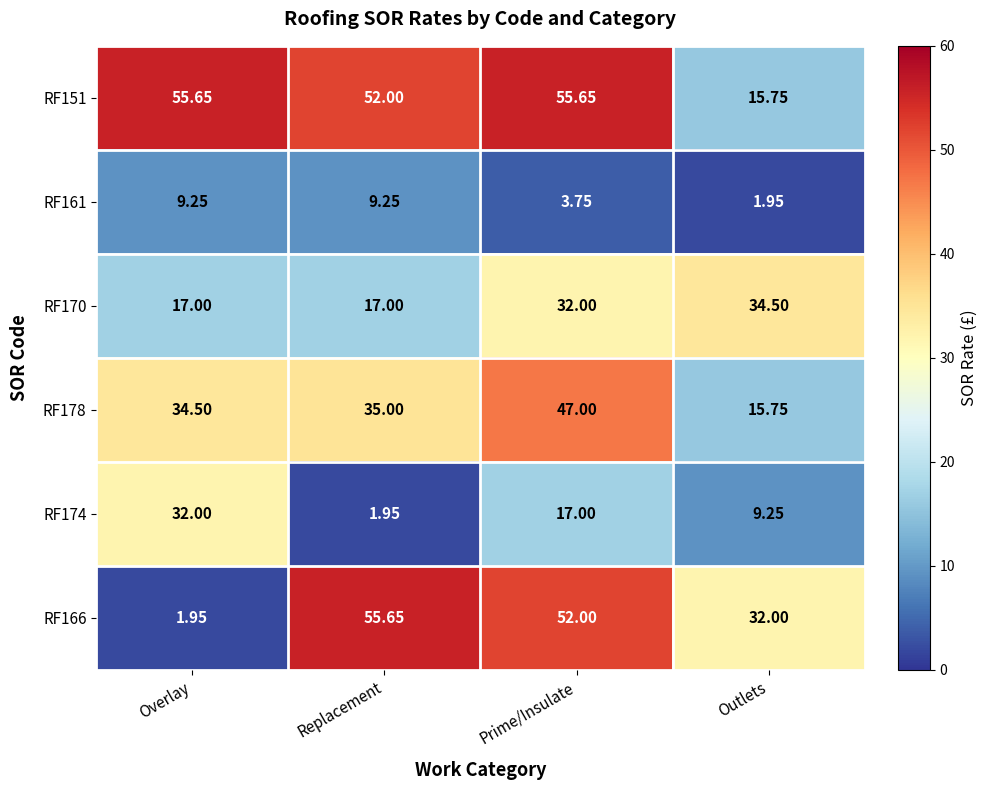

Which series has the largest total across all categories?

RF151